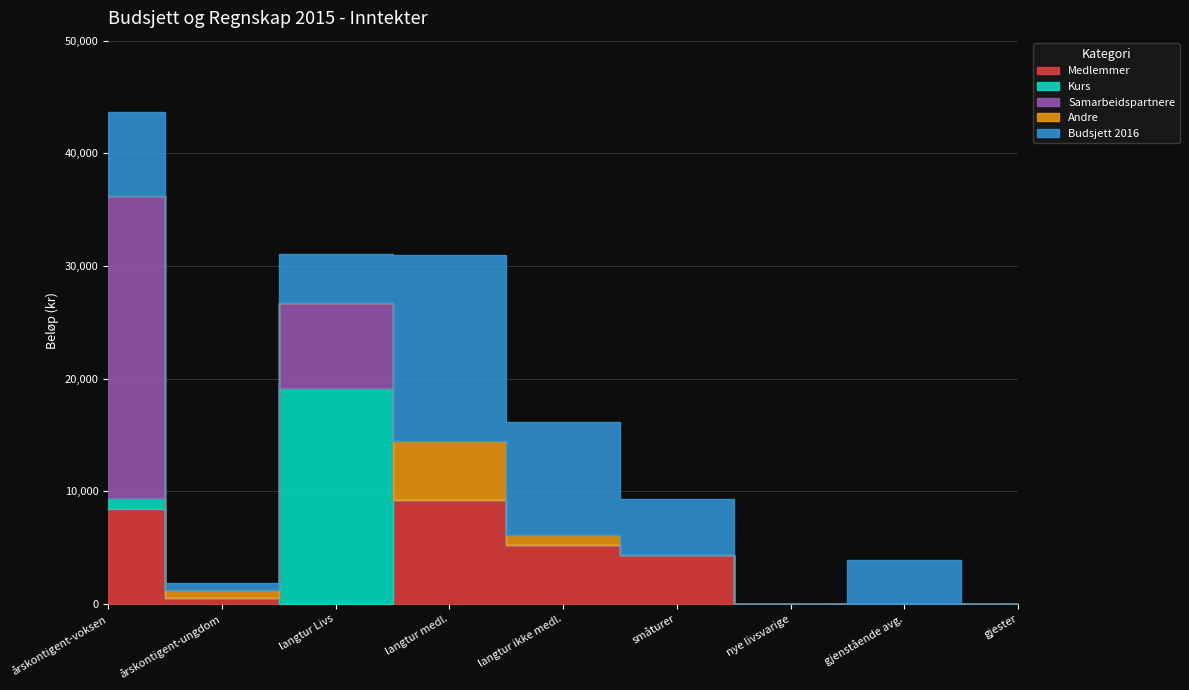

How many values in the Budsjett 2016 series are below 4350?

4